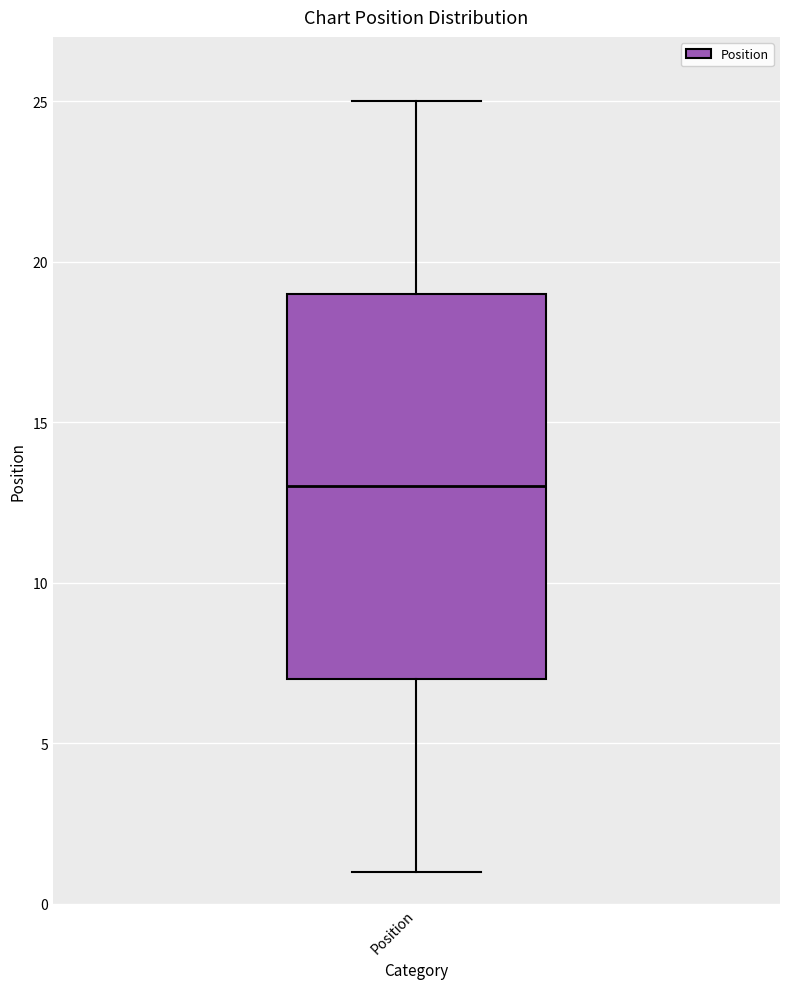

Read this box plot against the y-axis: the position of the median line, the range covered by the box, and the ends of both whiskers. The values are not printed on the chart, so give them approximately, as read against the axis.

median 13, box 7 to 19, whiskers 1 to 25